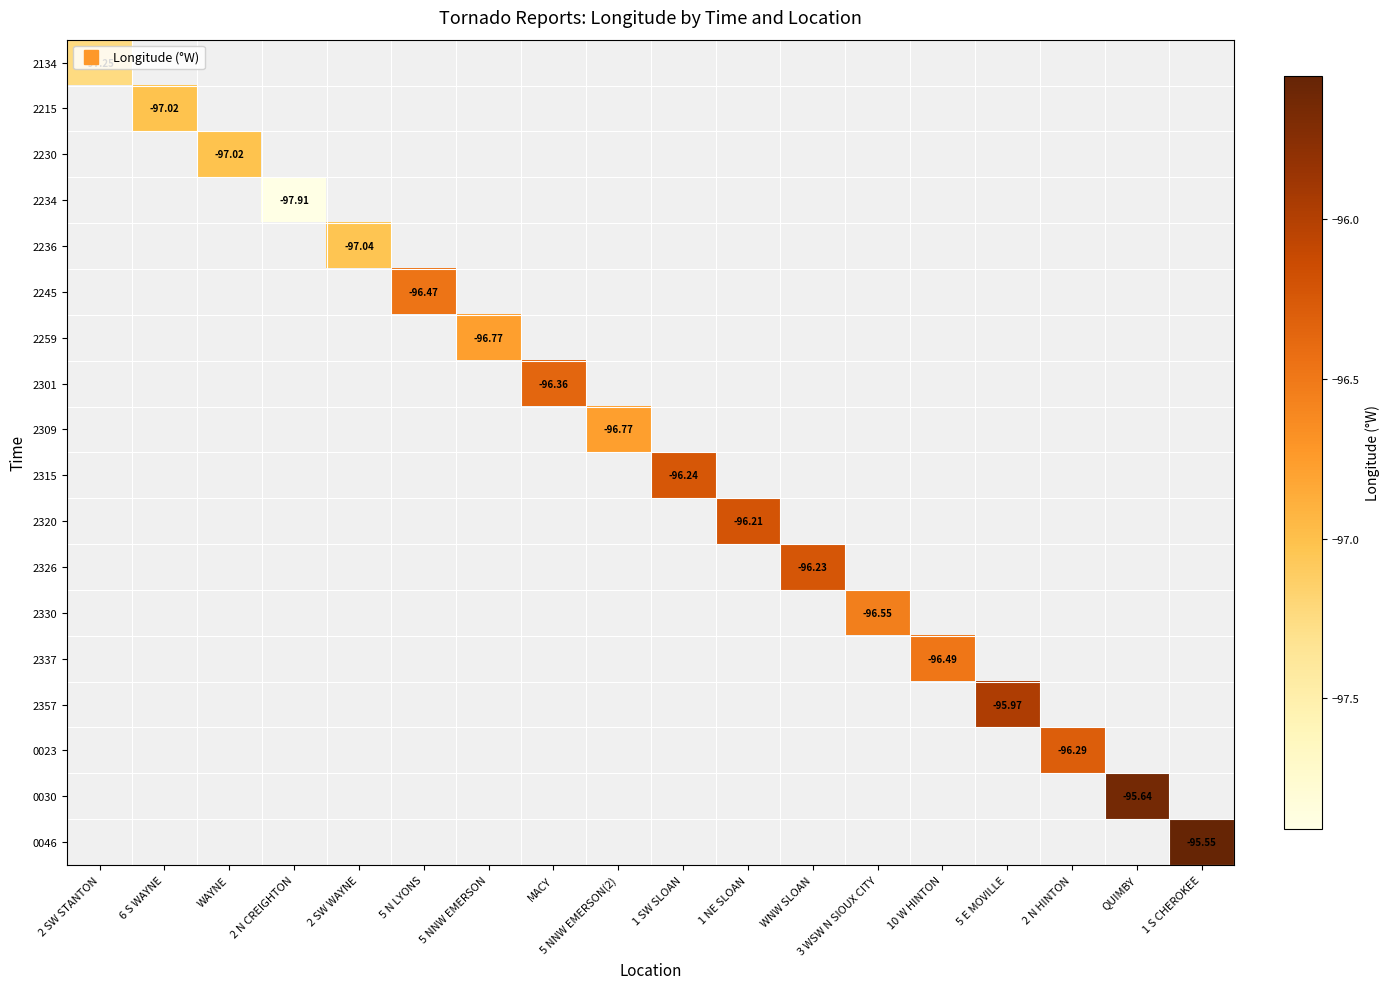

What is the maximum value for 2134?

-97.2